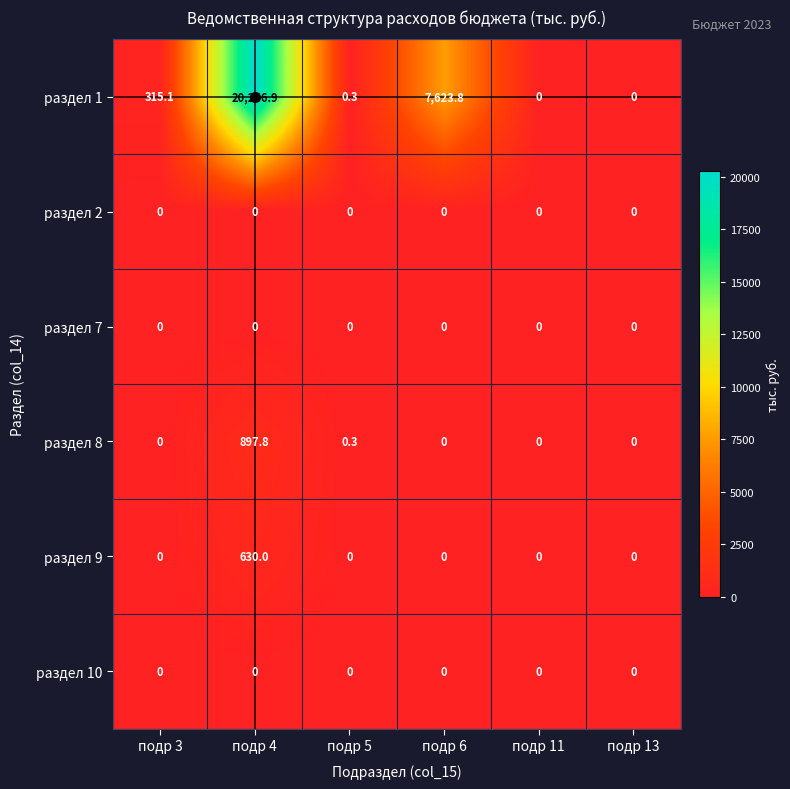

Which category has the highest value across all series?

подр 4